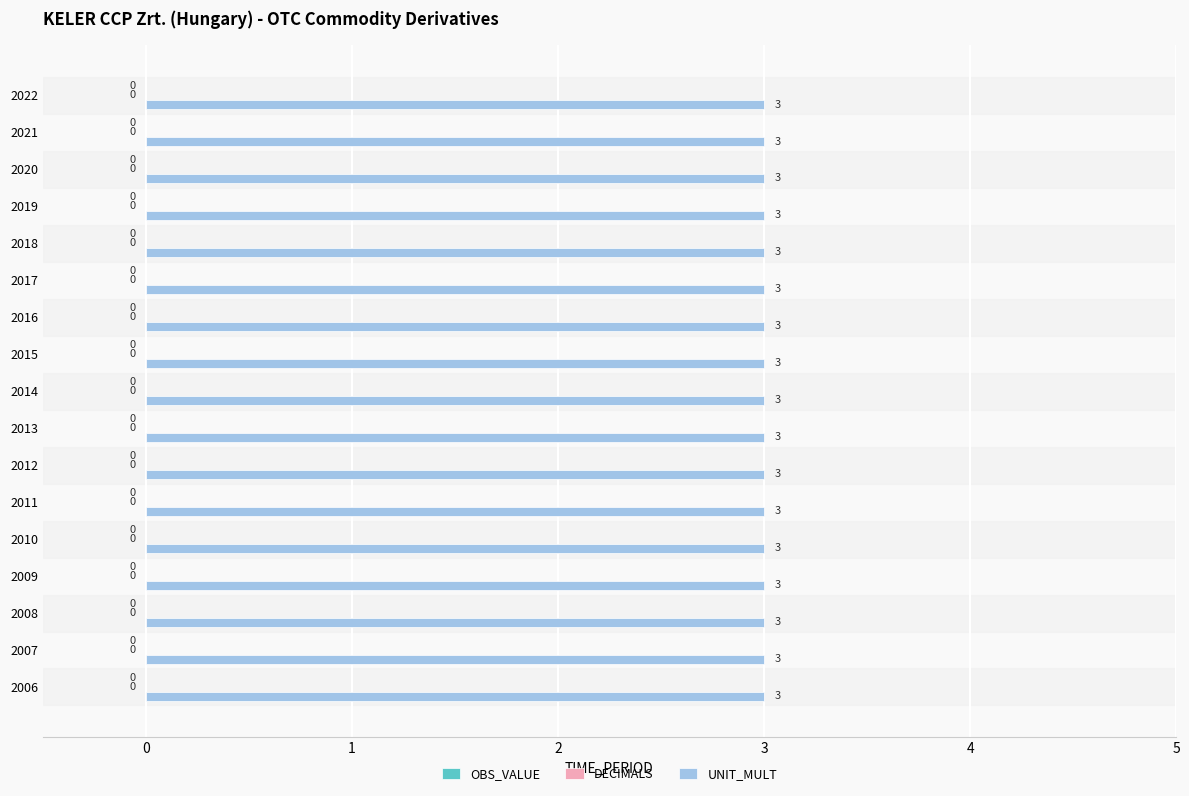

Where is UNIT_MULT nearest to the value 3?

2006